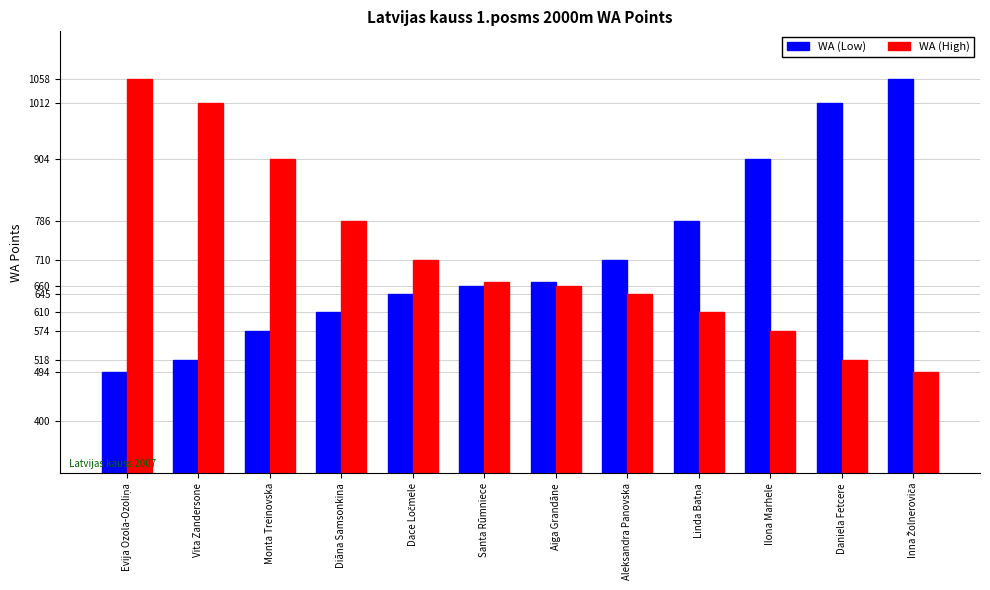

What is the total value across all series at Diāna Samsonkina?

1396